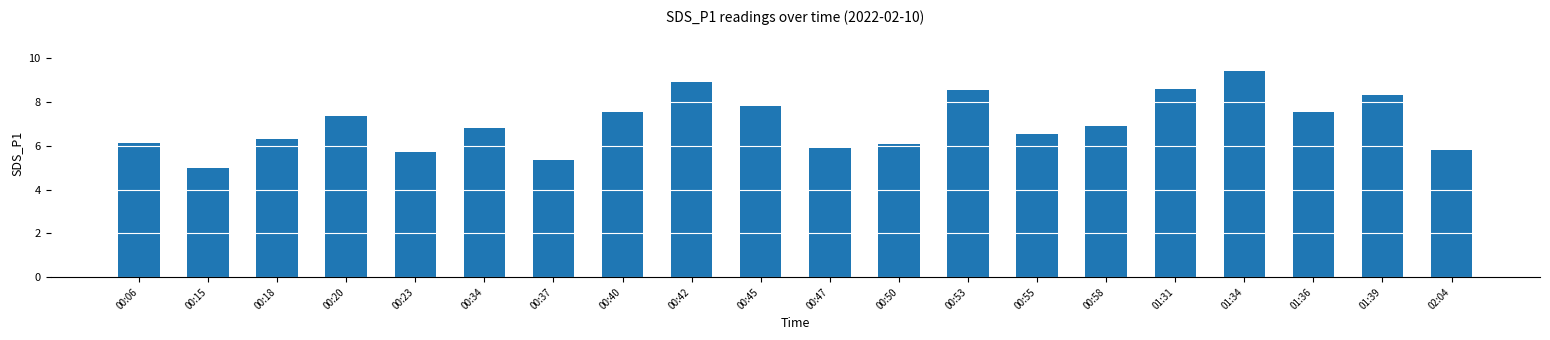

How many data points are above 6?

15